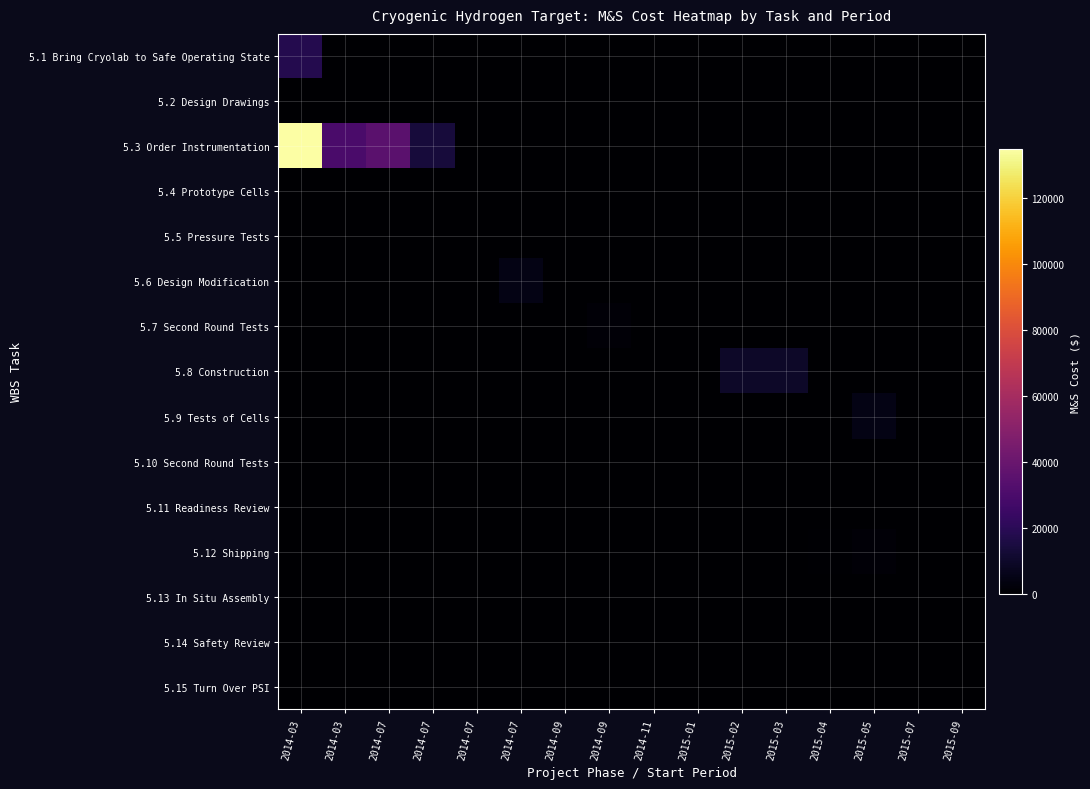

How many distinct data groups are displayed?

15